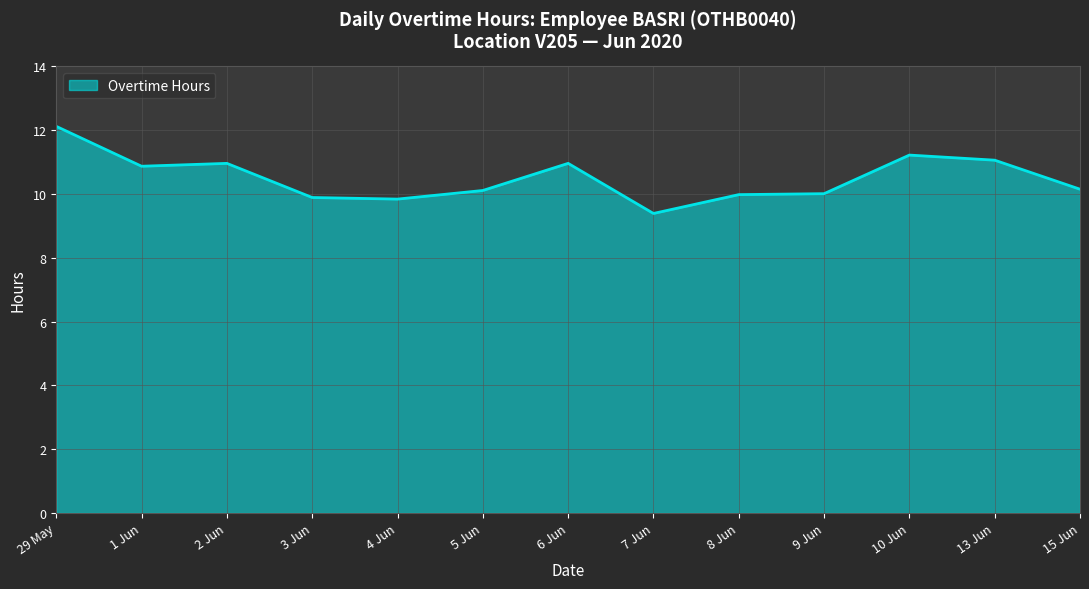

Does the chart have visible grid lines?

Yes